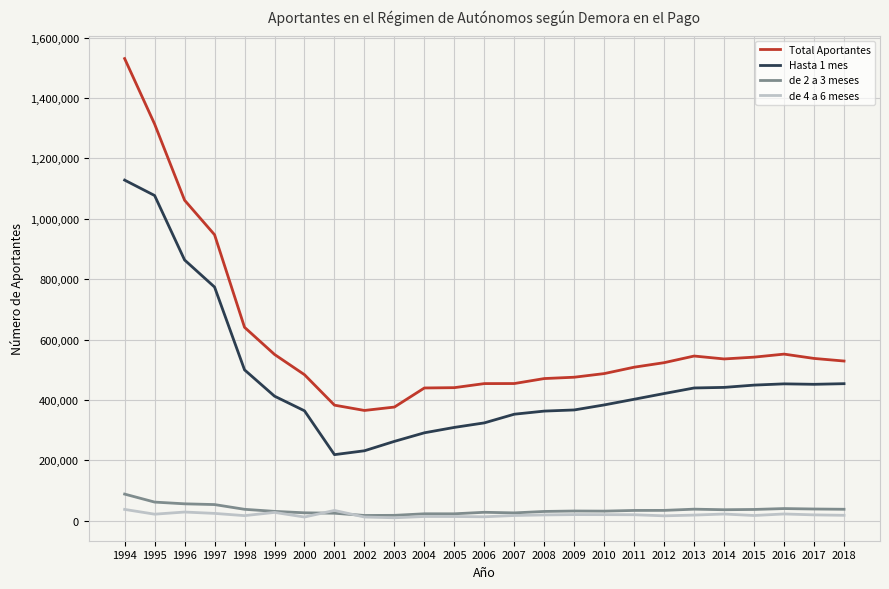

What is the difference between the second highest and minimum values in the Total Aportantes series?

948648